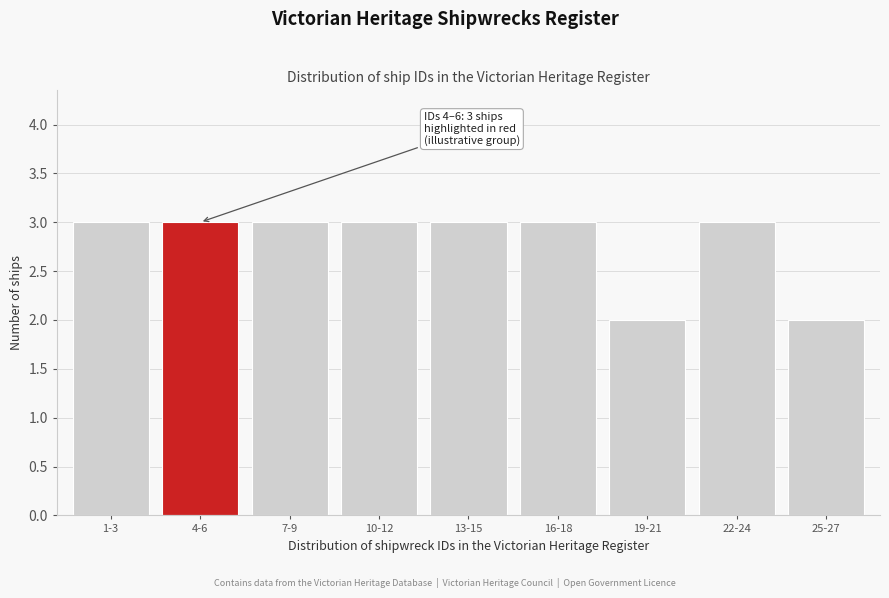

Reading left to right, extract all data points from this chart.

3	3	3	3	3	3	2	3	2